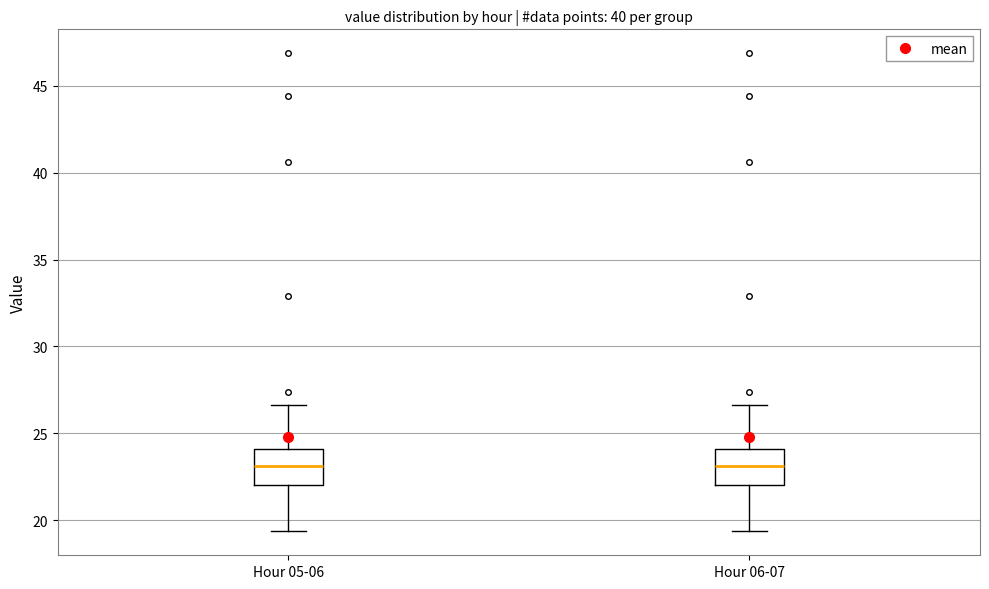

Where does the median line of the box for Hour 06-07 sit on the y-axis? The values are not printed on the chart, so give them approximately, as read against the axis.

23.0